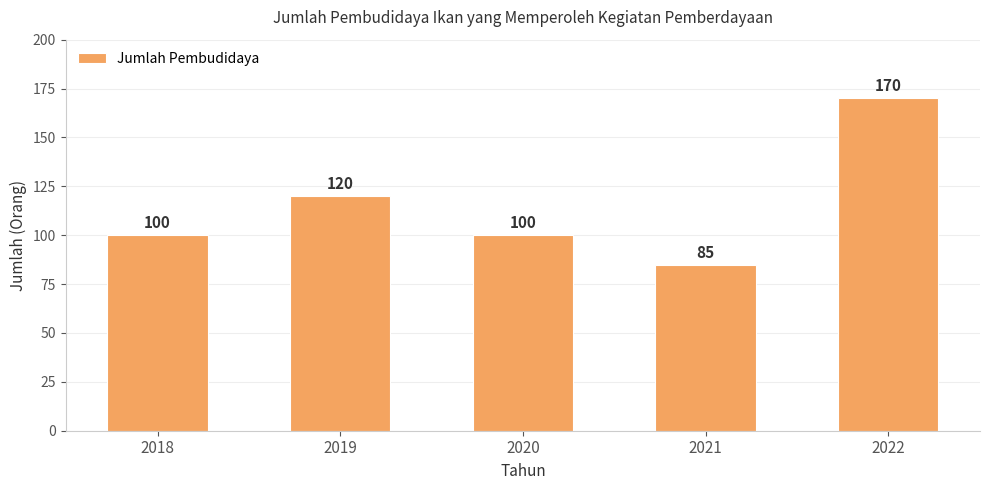

Reading right to left, what are all the values shown in this chart?

2022=170	2021=85	2020=100	2019=120	2018=100